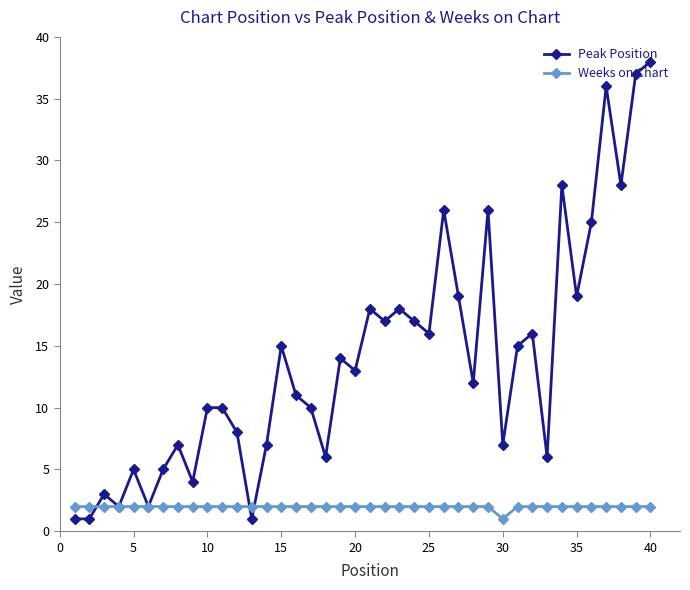

Which series has the widest spread of values?

Peak Position